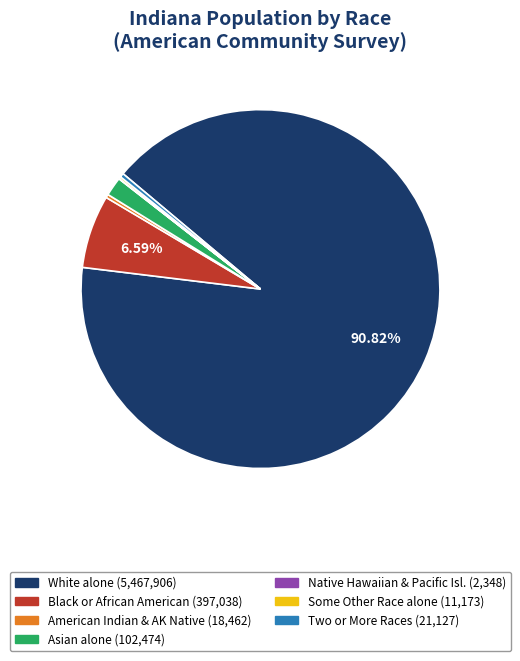

Is there a majority slice in this chart?

Yes